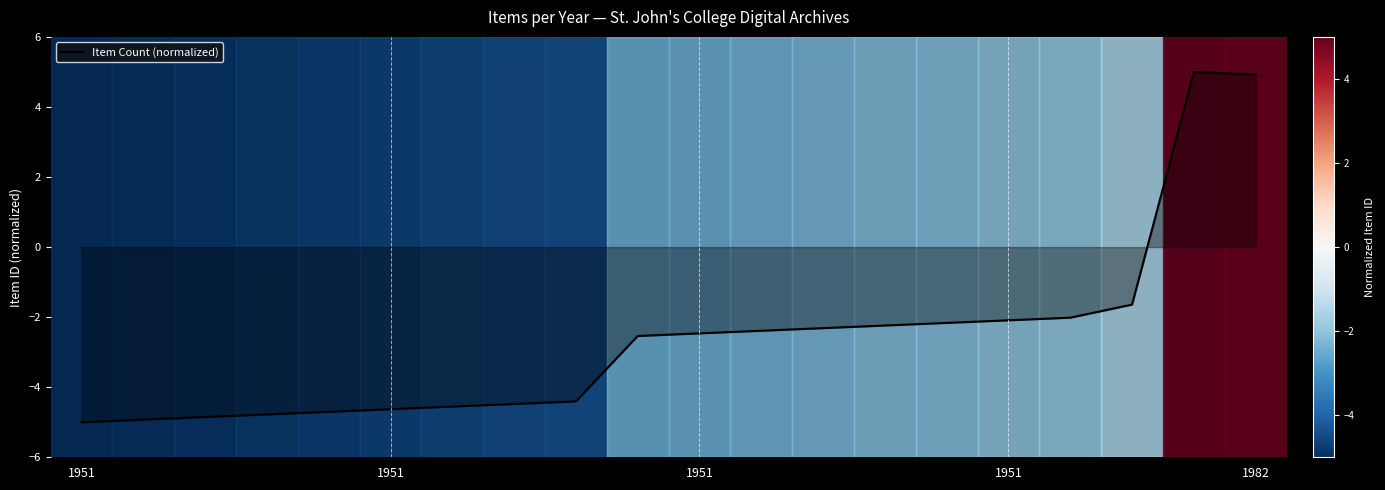

What is the difference between the maximum and minimum values?

10.0